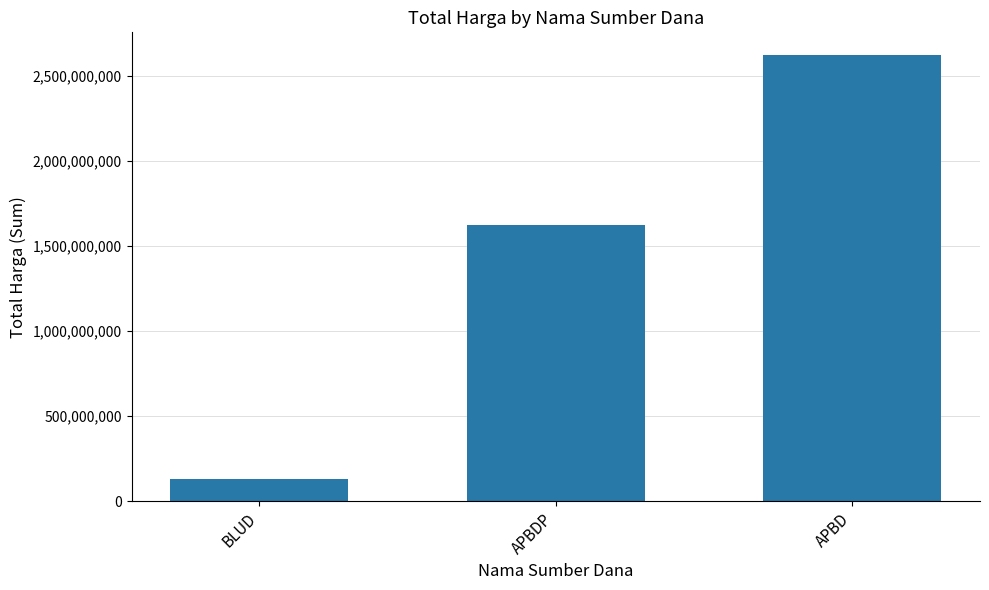

What is the value of the 1st bar from the left?

129791000